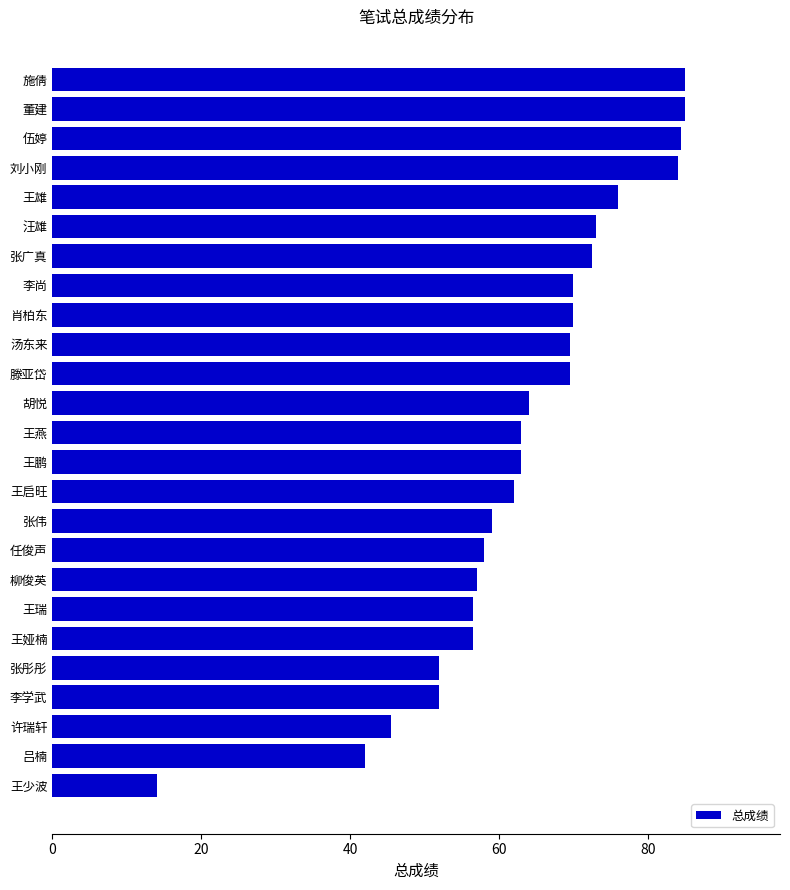

Reading bottom to top, transcribe all the data shown in this chart.

王少波=14.0	吕楠=42.0	许瑞轩=45.5	李学武=52.0	张彤彤=52.0	王娅楠=56.5	王瑞=56.5	柳俊英=57.0	任俊声=58.0	张伟=59.0	王启旺=62.0	王鹏=63.0	王燕=63.0	胡悦=64.0	滕亚岱=69.5	汤东来=69.5	肖柏东=70.0	李尚=70.0	张广真=72.5	汪雄=73.0	王雄=76.0	刘小刚=84.0	伍婷=84.5	董建=85.0	施倩=85.0